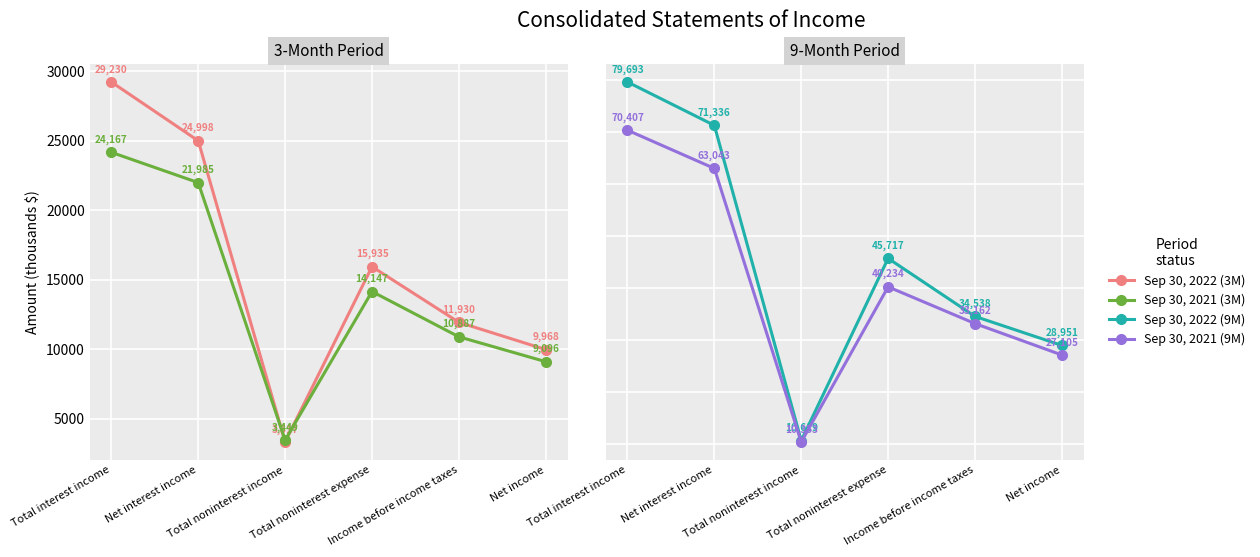

Reading right to left, what are all the values shown in this chart?

Sep 30, 2022 (3M): Net income=9968	Income before income taxes=11930	Total noninterest expense=15935	Total noninterest income=3317	Net interest income=24998	Total interest income=29230
Sep 30, 2021 (3M): Net income=9096	Income before income taxes=10887	Total noninterest expense=14147	Total noninterest income=3449	Net interest income=21985	Total interest income=24167
Sep 30, 2022 (9M): Net income=28951	Income before income taxes=34538	Total noninterest expense=45717	Total noninterest income=10619	Net interest income=71336	Total interest income=79693
Sep 30, 2021 (9M): Net income=27105	Income before income taxes=33162	Total noninterest expense=40234	Total noninterest income=10353	Net interest income=63043	Total interest income=70407